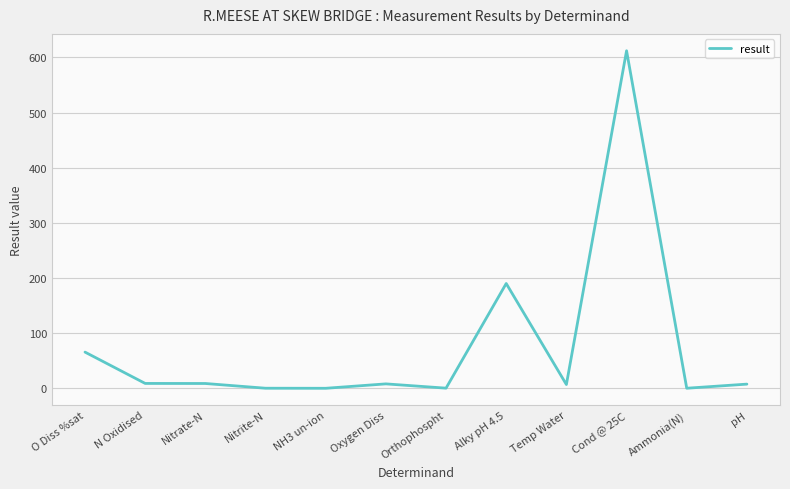

Where is the data nearest to the value 306?

Alky pH 4.5